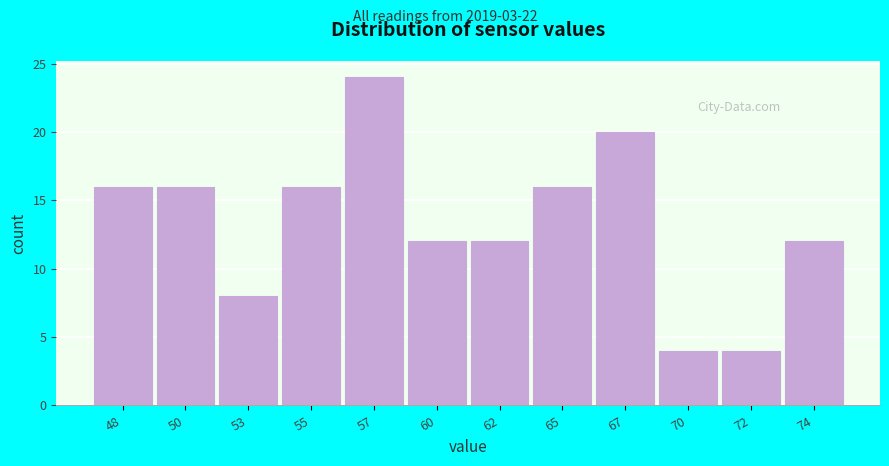

Reading left to right, transcribe all the data shown in this chart.

48=16	50=16	53=8	55=16	57=24	60=12	62=12	65=16	67=20	70=4	72=4	74=12